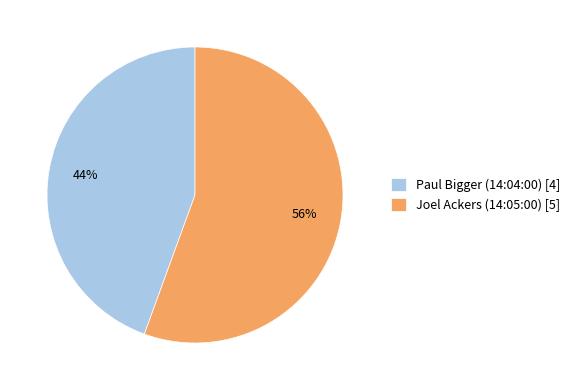

To the nearest percent, what portion does Paul Bigger (14:04:00) represent?

44%